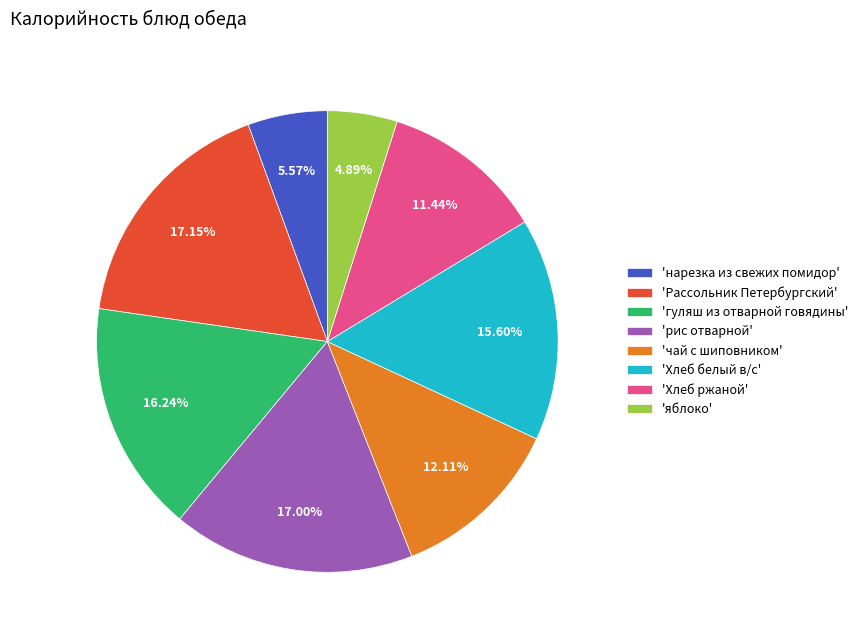

Which slice is the smallest?

'яблоко'